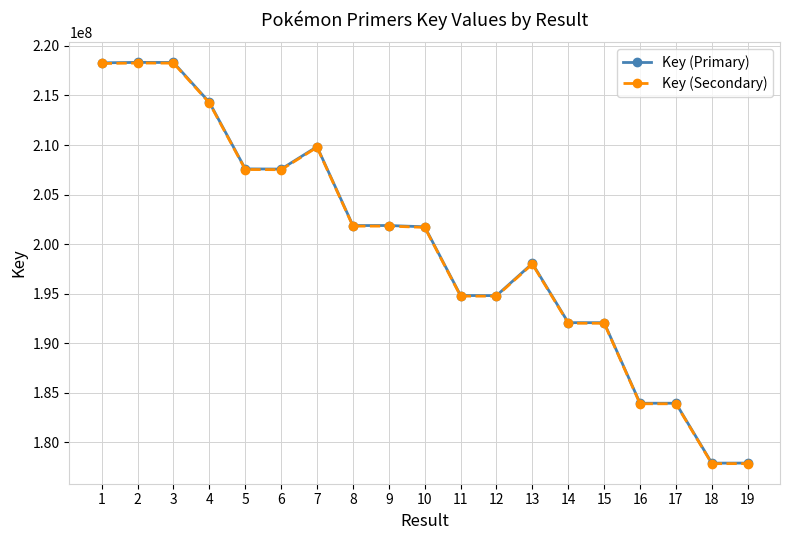

What is the maximum value shown in the chart?

218335874.0